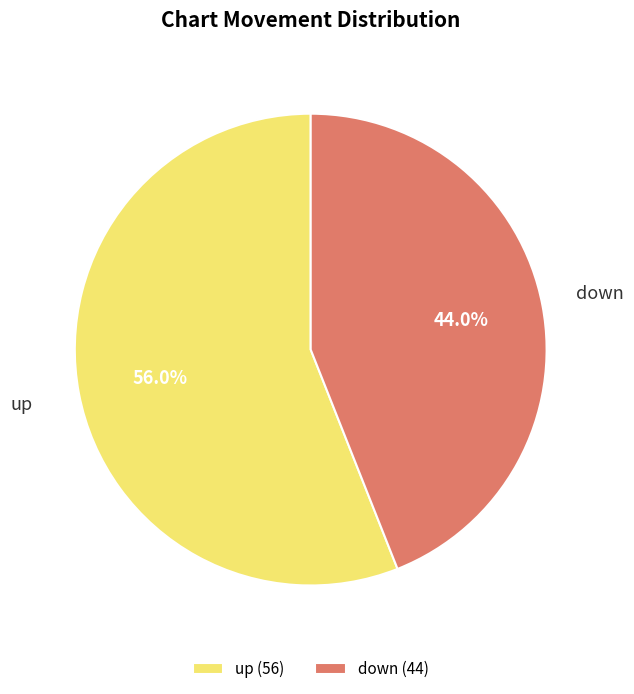

How much of the chart is everything except down?

56.0%